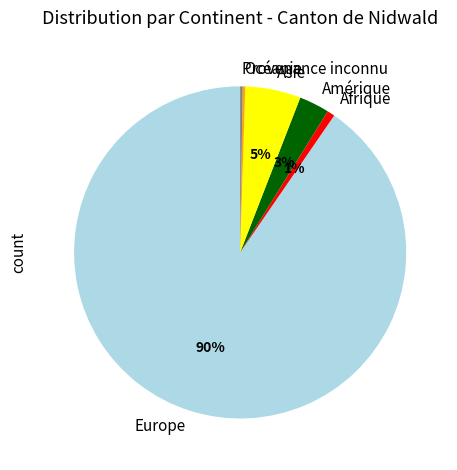

True or false: Europe accounts for 77% of the total.

False